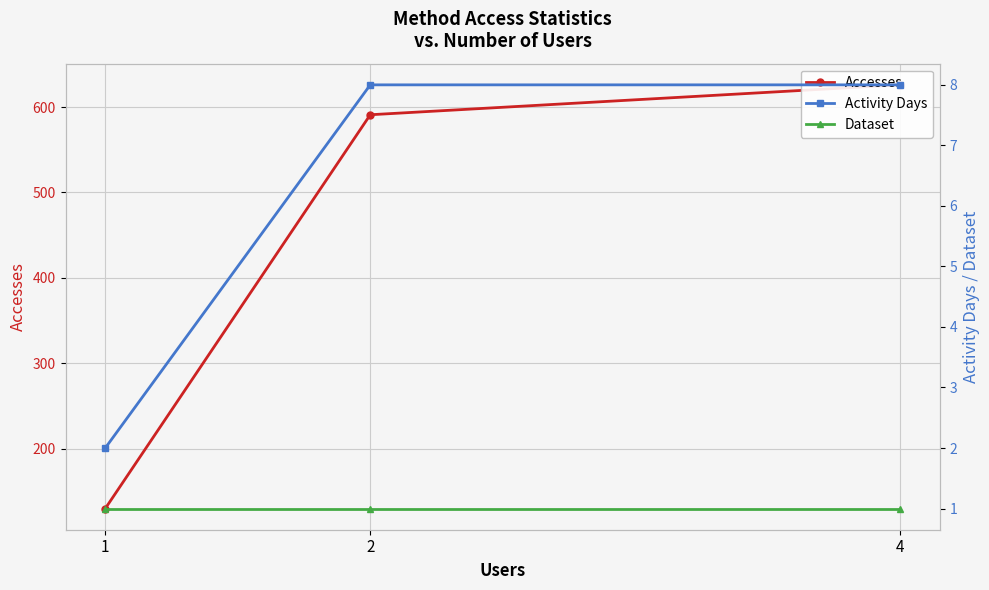

What is the difference between the second highest and minimum values in the Accesses series?

461